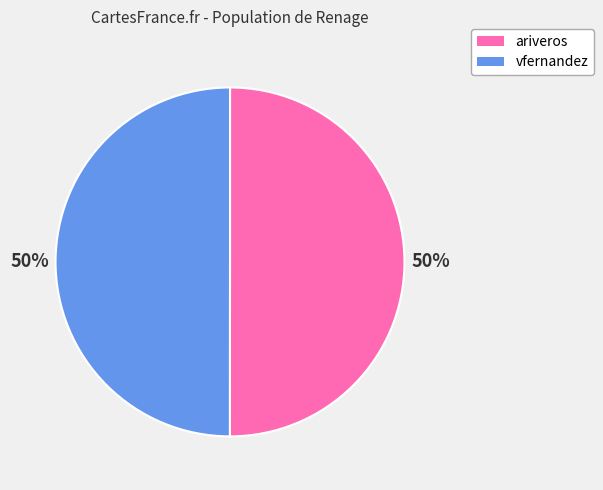

What is the ratio of the value at vfernandez to the value at ariveros?

1.0